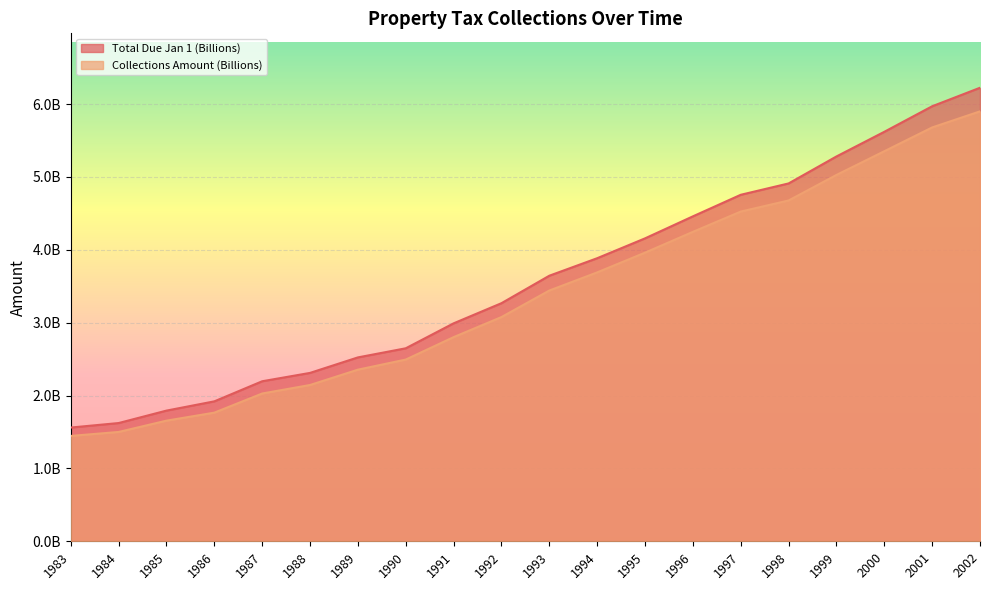

True or false: Collections Amount (Billions) and Total Due Jan 1 (Billions) cross at least once.

False